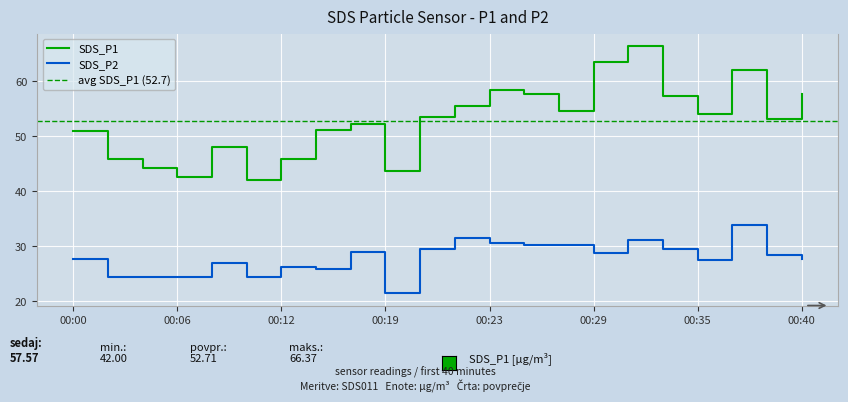

True or false: SDS_P1 and SDS_P2 cross at least once.

False